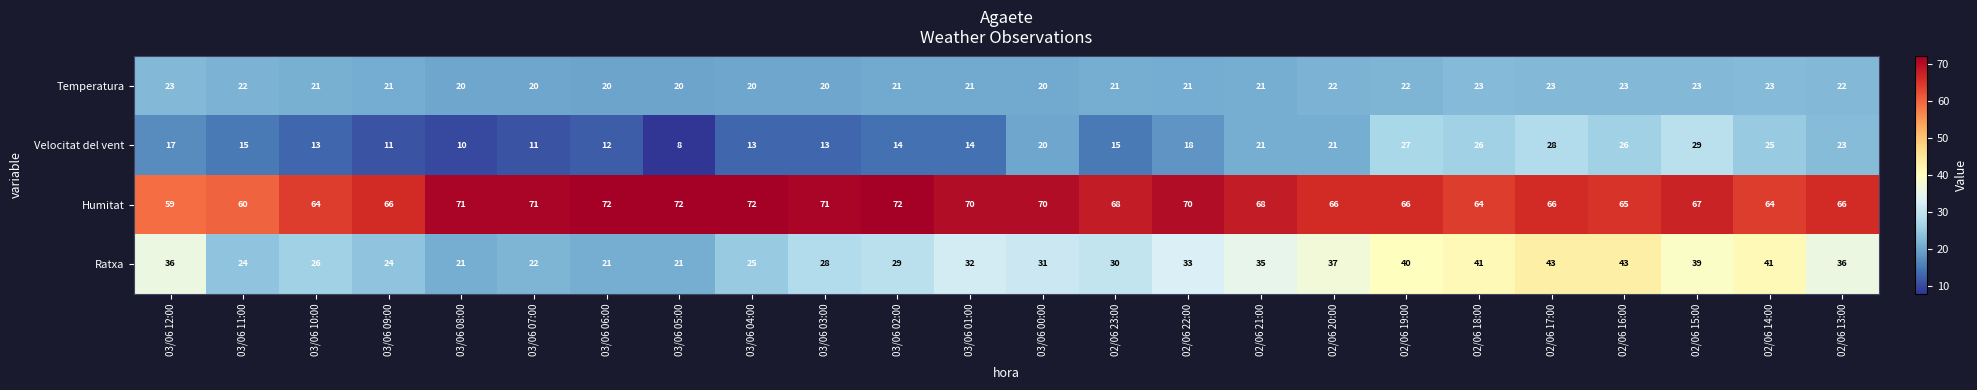

The Ratxa series shows 26 at 03/06 10:00. True or false?

True